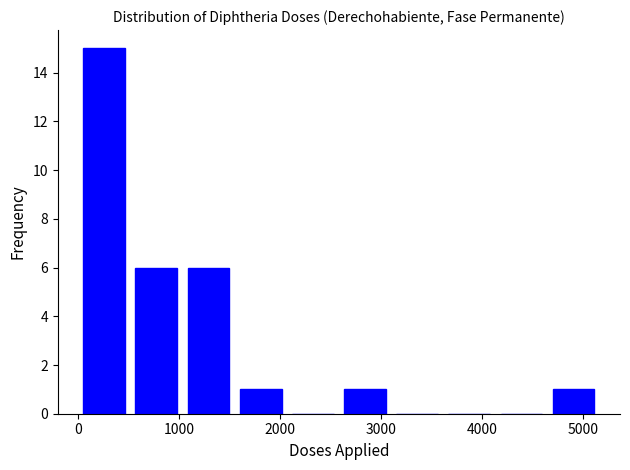

Reading left to right, transcribe this chart: for each bar, give the range it covers on the x-axis and its height. Neither the bar edges nor the heights are printed on the chart, so give them approximately, as read against the axes.

0 to 500: 15
500 to 1000: 6
1000 to 1600: 6
1600 to 2100: 1
2100 to 2600: 0
2600 to 3100: 1
3100 to 3600: 0
3600 to 4100: 0
4100 to 4700: 0
4700 to 5200: 1